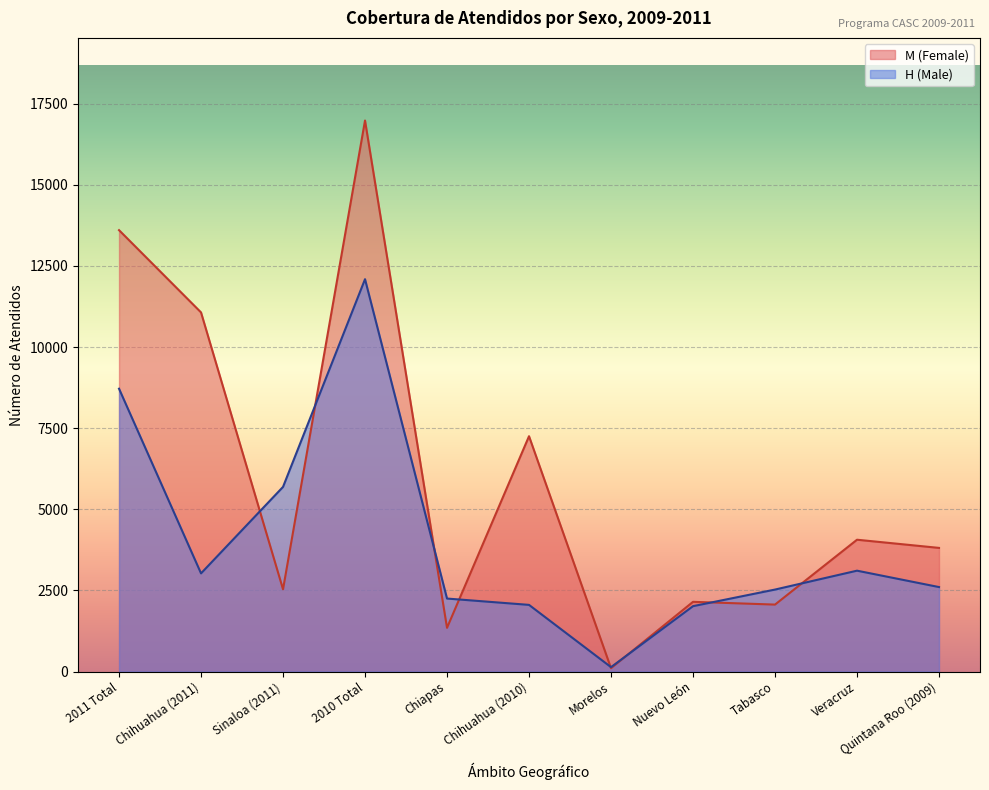

What is the difference between the maximum and minimum values in the M (Female) series?

16877